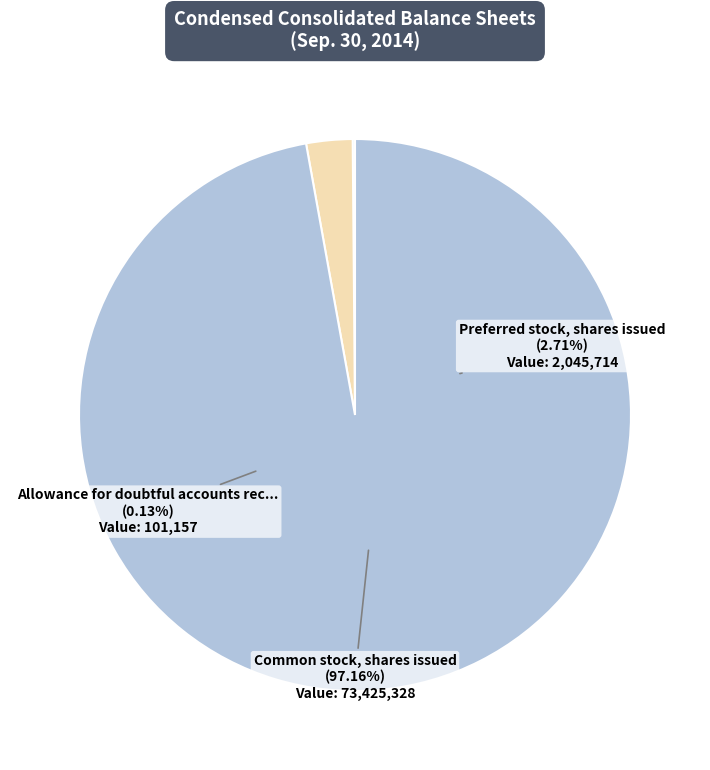

The Common stock, shares issued slice represents 97% of the pie. True or false?

True